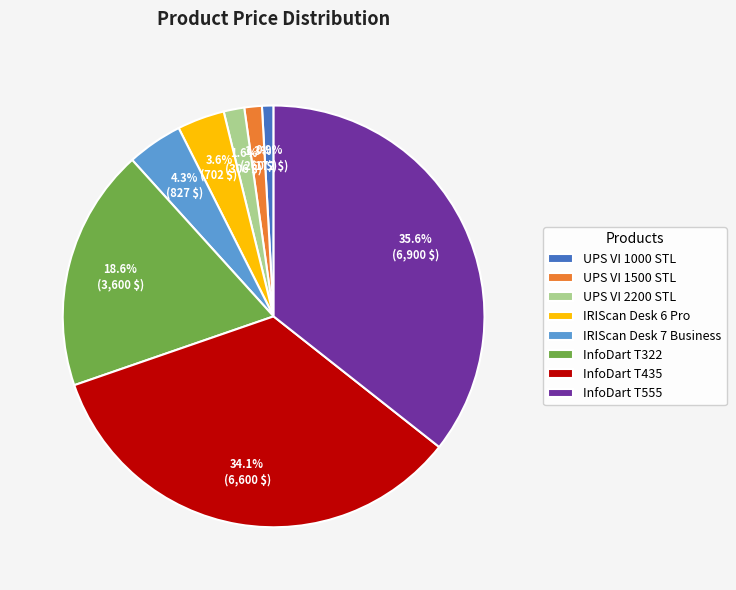

Is there any slice that represents more than half of the pie?

No